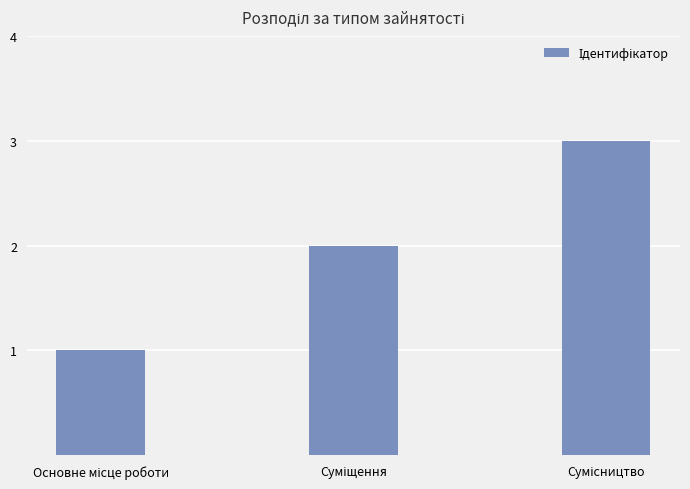

What is the maximum value shown in the chart?

3